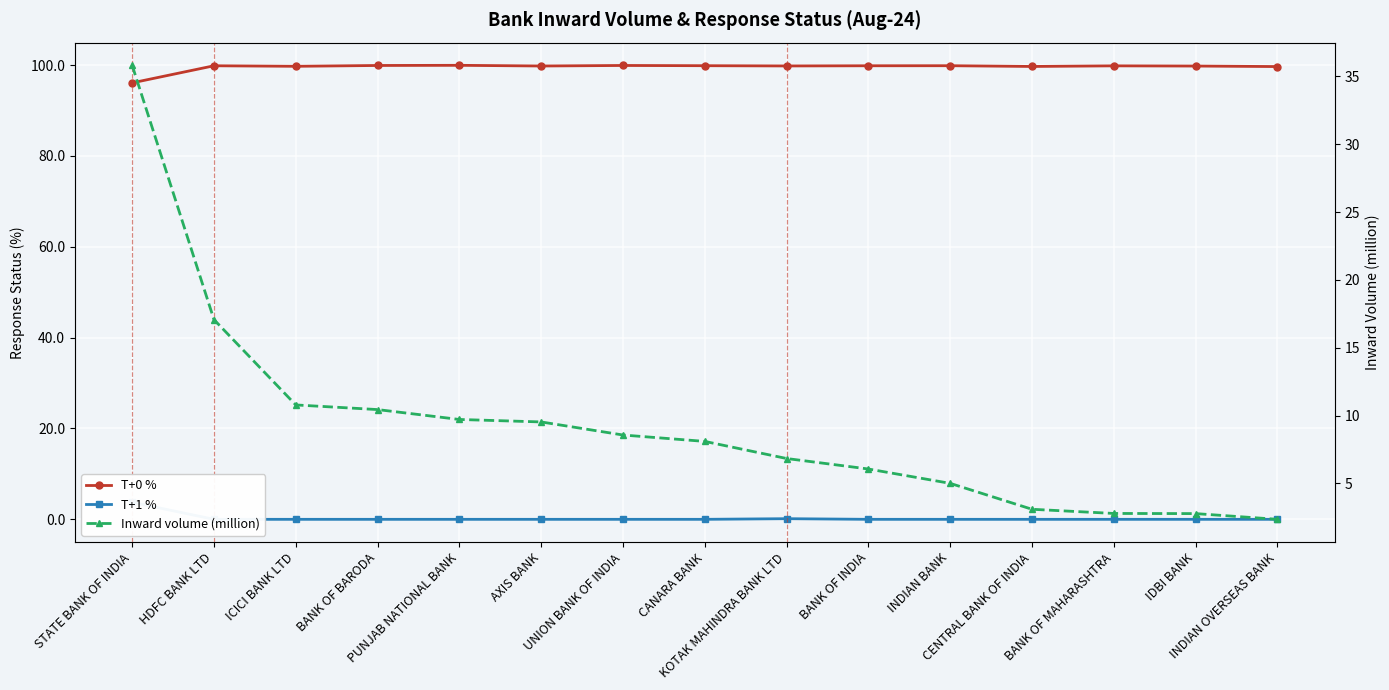

How many data points in T+1 % are above 0?

2